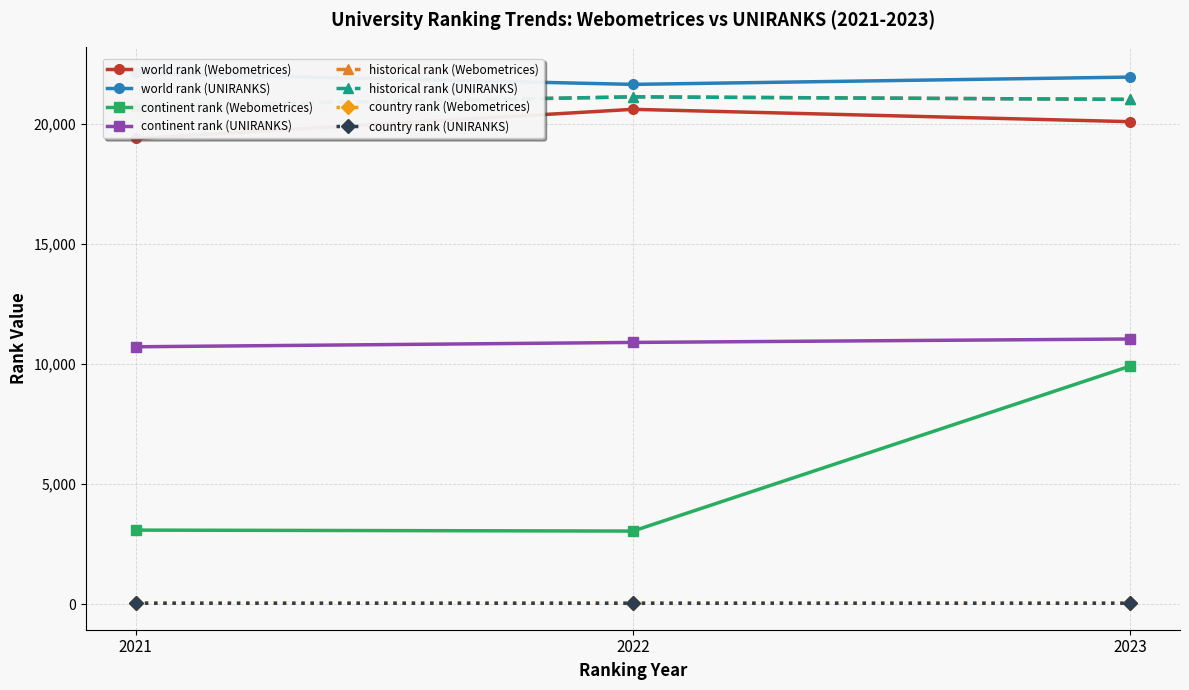

Reading right to left, what are all the values shown in this chart?

world rank: 21949.0	21645.0	22107.0	20092.0	20606.0	19394.0
continent rank: 11042.0	10899.0	10718.0	9916.0	3044.0	3084.0
historical rank: 21020.5	21125.5	20750.5	21020.5	21125.5	20750.5
country rank: 39.0	39.0	40.0	41.0	41.0	39.0